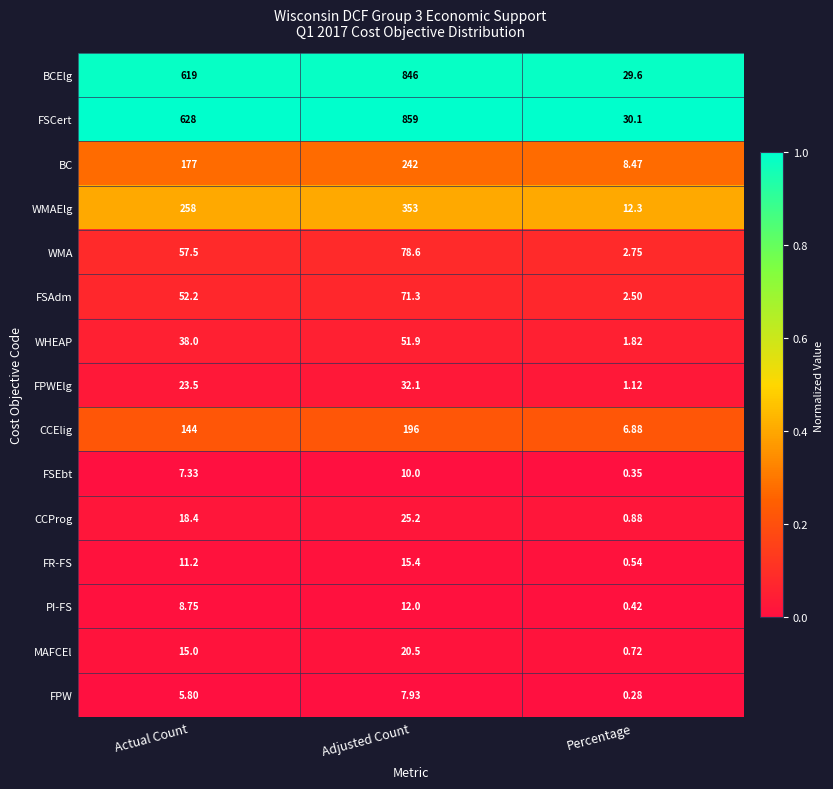

At which category is the sum across all series the highest?

Adjusted Count